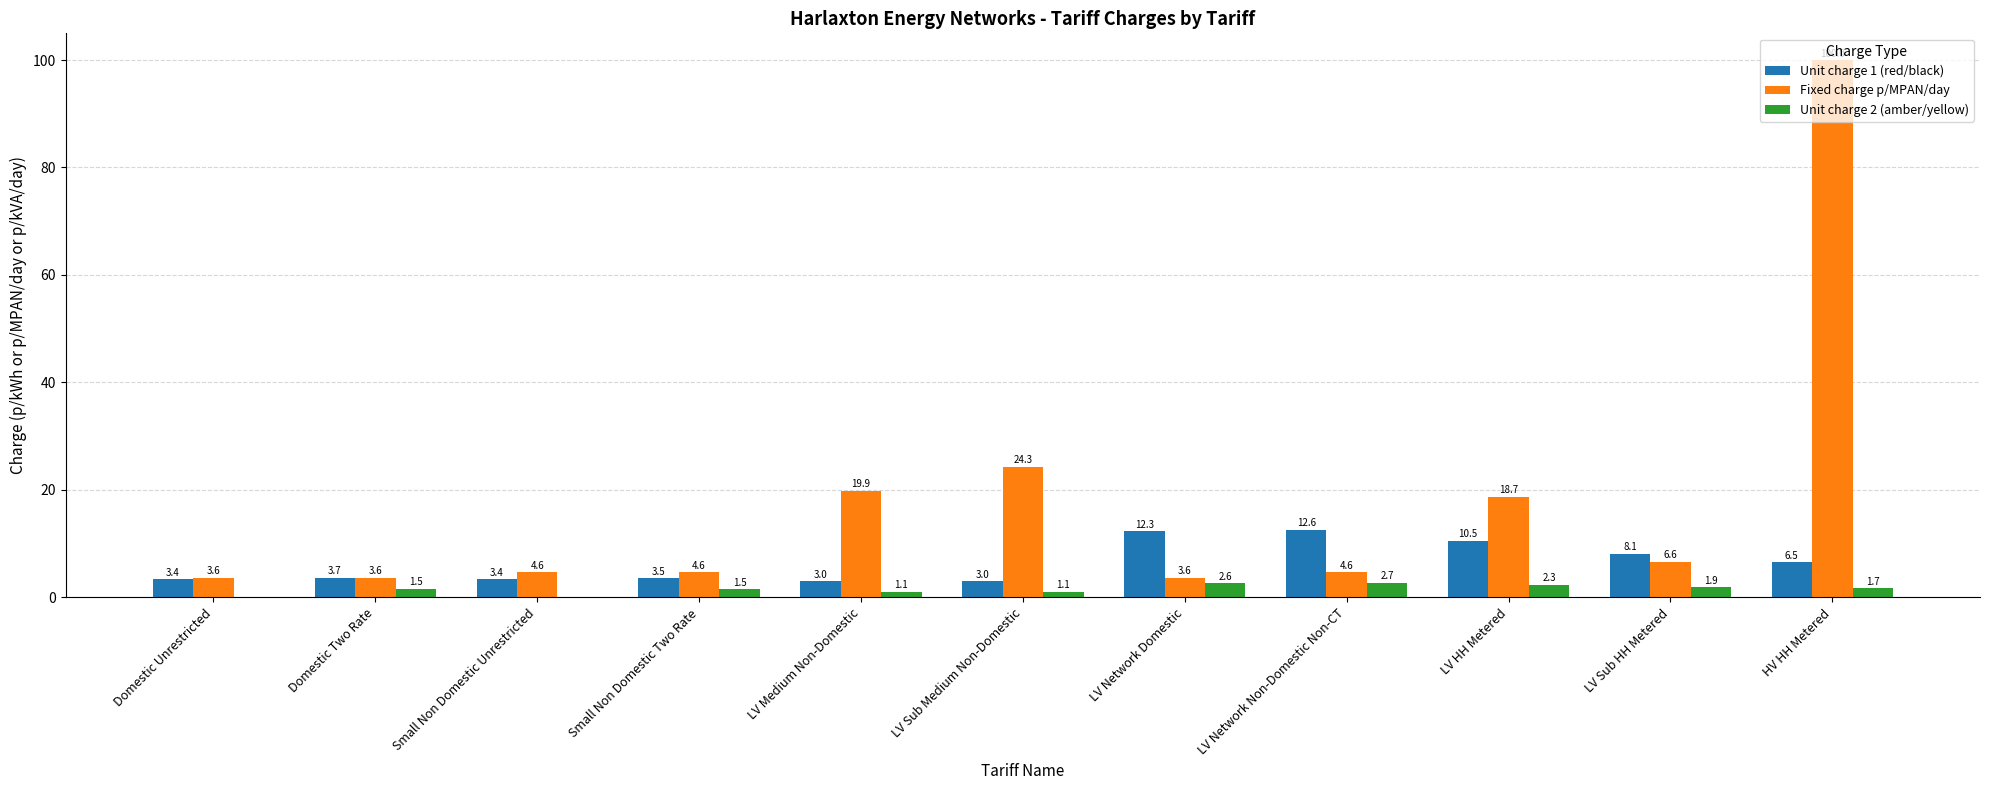

What is the maximum value for Unit charge 2 (amber/yellow)?

2.7